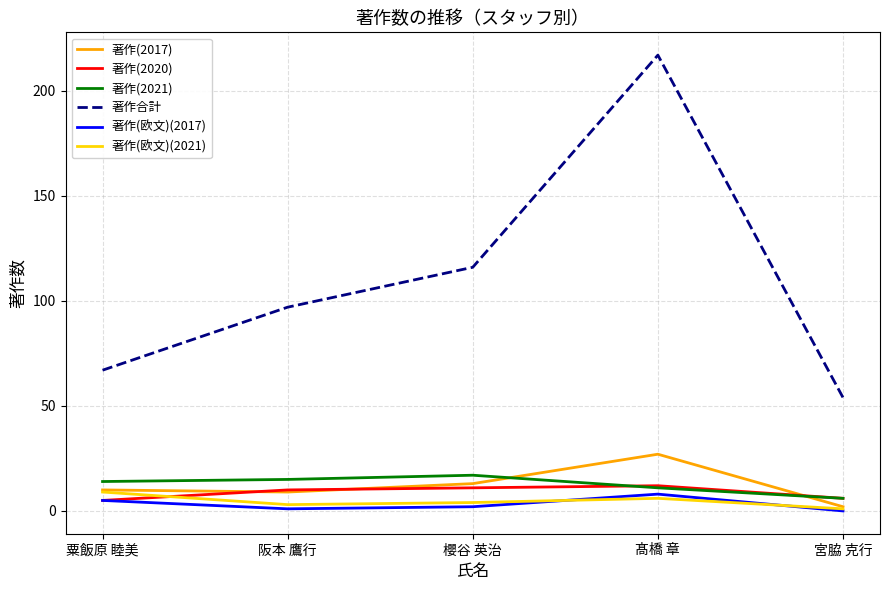

What is the difference between the maximum and minimum values in the 著作(欧文)(2021) series?

8